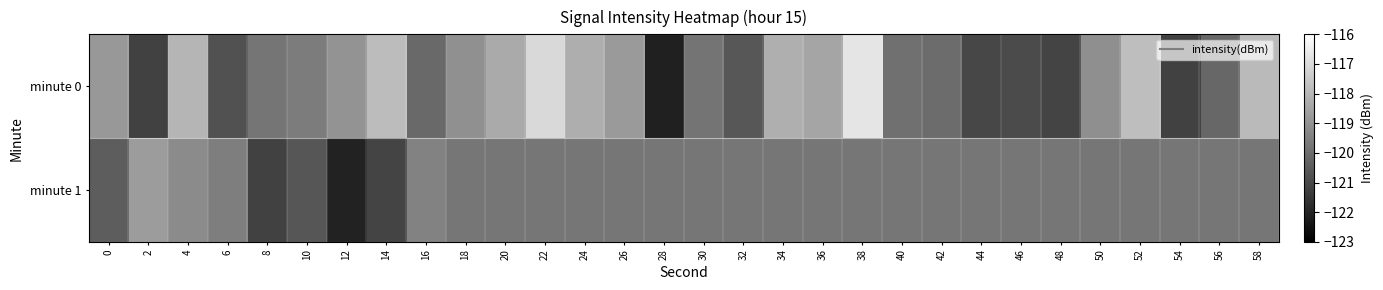

Reading right to left, what are all the values shown in this chart?

minute 0: 58=-117.9	56=-120.2	54=-121.2	52=-117.8	50=-119.1	48=-121.1	46=-120.9	44=-121.0	42=-120.0	40=-119.9	38=-116.7	36=-118.5	34=-118.2	32=-120.6	30=-119.8	28=-122.1	26=-118.8	24=-118.2	22=-117.1	20=-118.4	18=-119.1	16=-120.1	14=-117.9	12=-118.9	10=-119.6	8=-119.8	6=-120.8	4=-118.0	2=-121.2	0=-118.8
minute 1: 58=-119.8	56=-119.8	54=-119.8	52=-119.8	50=-119.8	48=-119.8	46=-119.8	44=-119.8	42=-119.8	40=-119.8	38=-119.8	36=-119.8	34=-119.8	32=-119.8	30=-119.8	28=-119.8	26=-119.8	24=-119.8	22=-119.8	20=-119.8	18=-119.8	16=-119.4	14=-121.1	12=-122.1	10=-120.6	8=-121.2	6=-119.5	4=-119.2	2=-118.7	0=-120.5